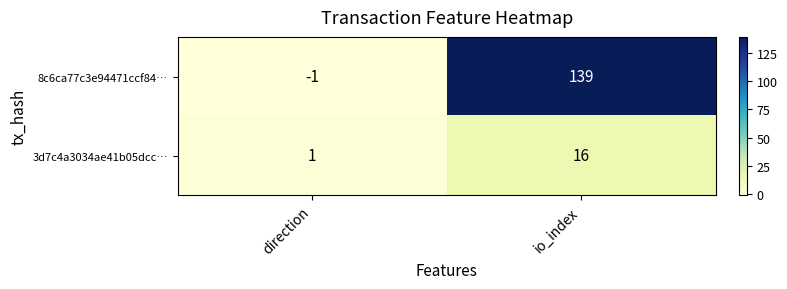

Which category has the highest value across all series?

io_index